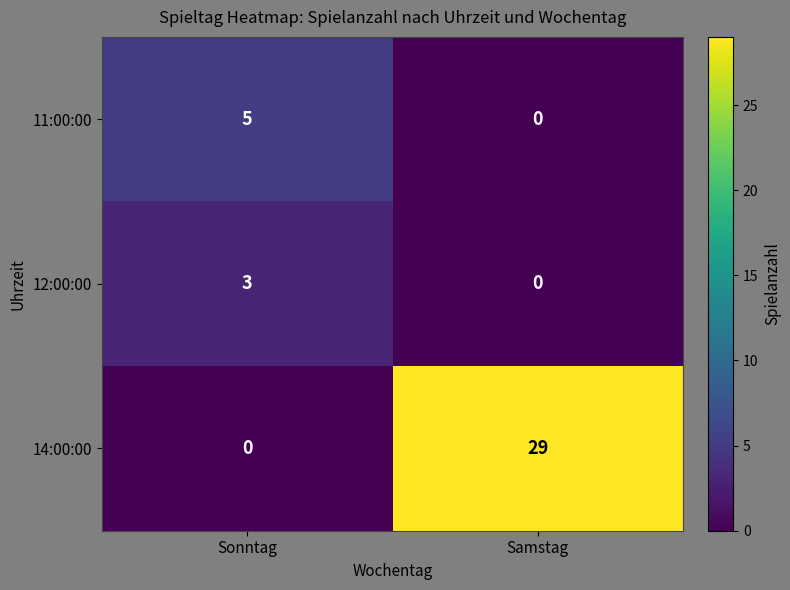

What is the difference between the maximum and minimum values in the 11:00:00 series?

5